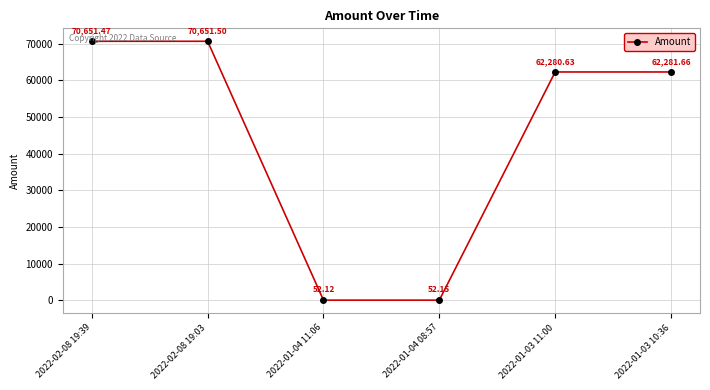

Does the chart display data point markers on the line(s)?

Yes